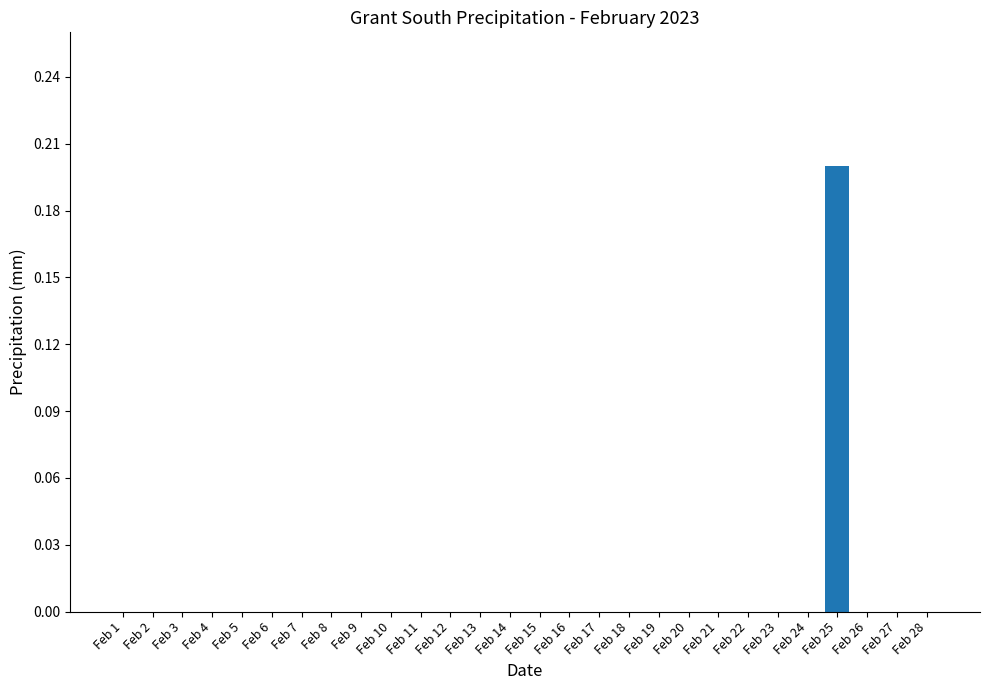

At which category does the chart reach its peak across all series?

Feb 25